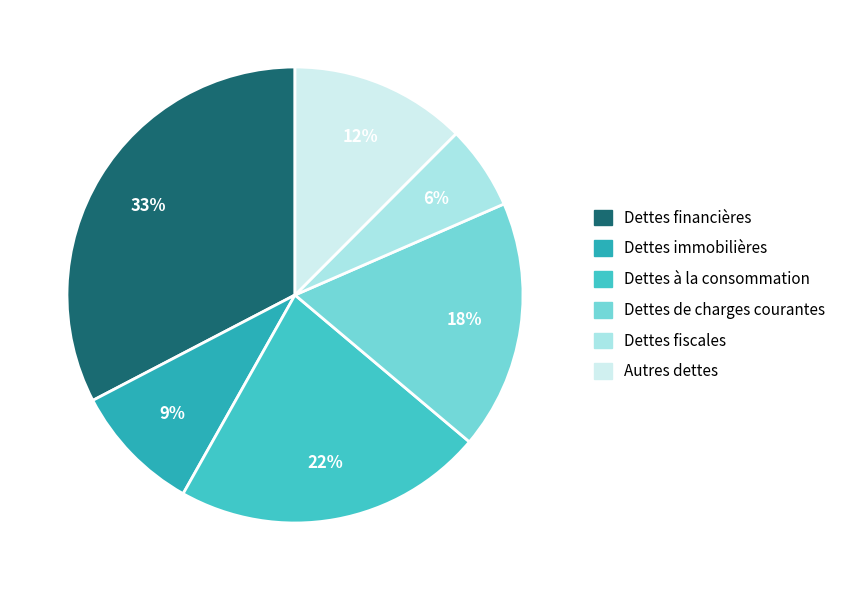

Is Dettes à la consommation the majority of the pie?

No